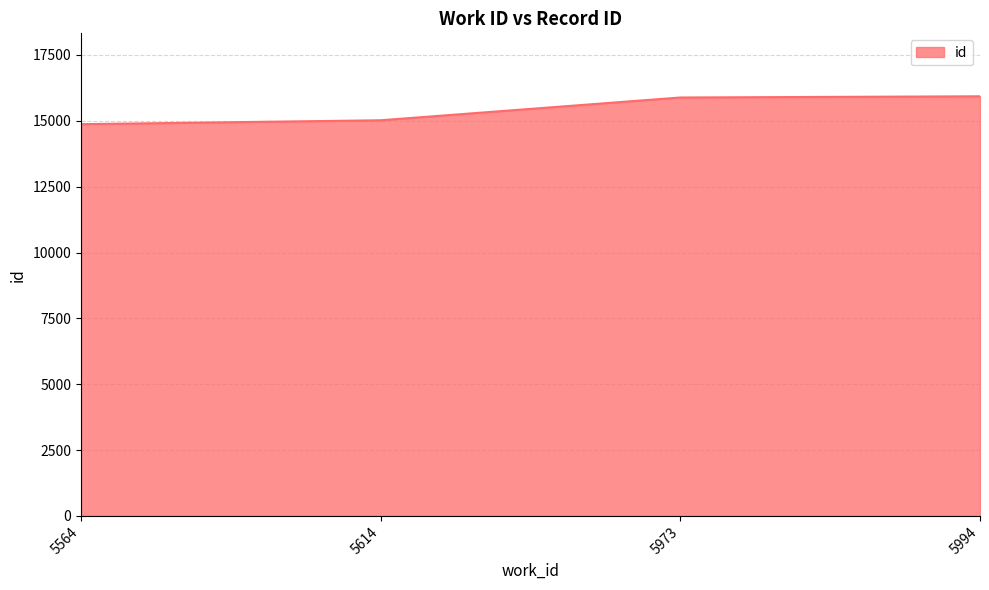

True or false: the data shows 15019 at 5614.

True